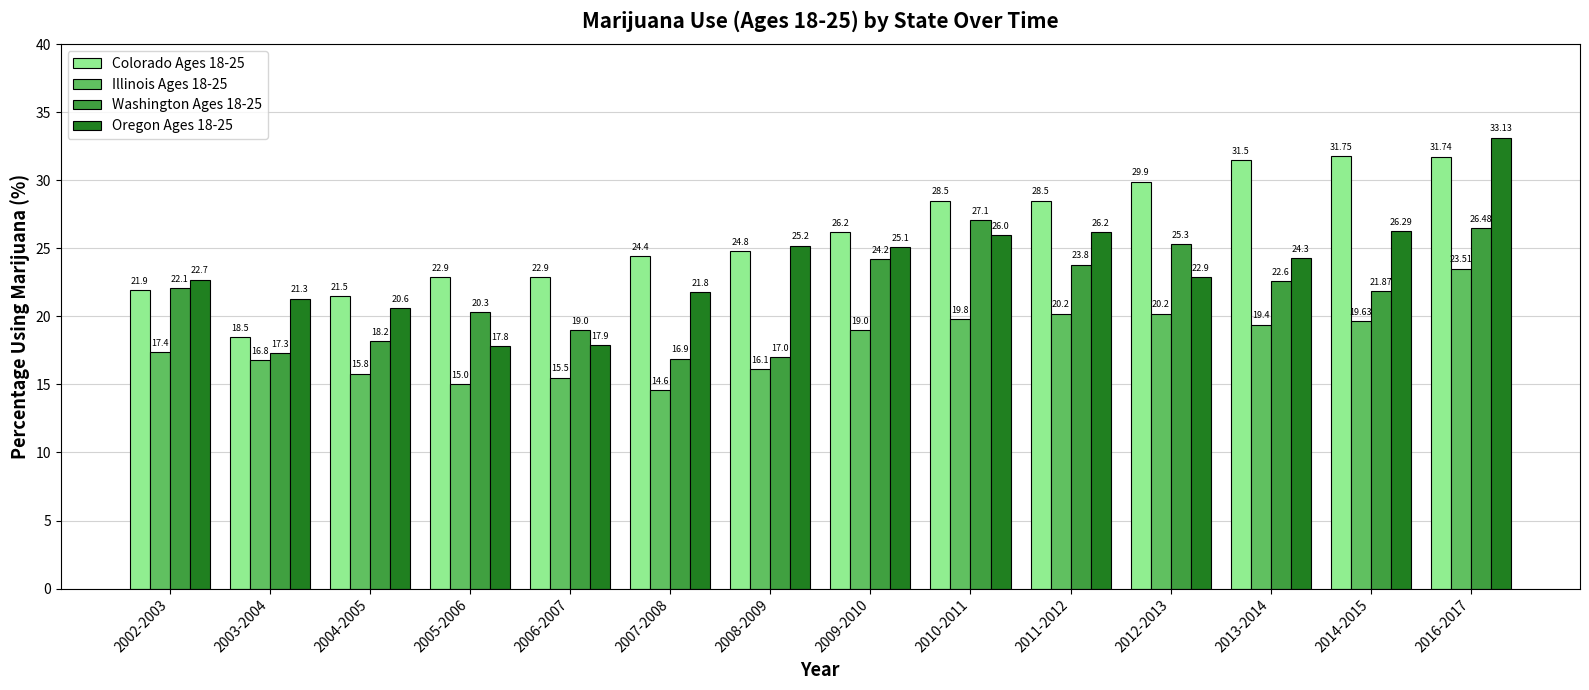

Reading left to right, extract all data points from this chart.

Colorado Ages 18-25: 2002-2003=21.9	2003-2004=18.5	2004-2005=21.5	2005-2006=22.9	2006-2007=22.9	2007-2008=24.4	2008-2009=24.8	2009-2010=26.2	2010-2011=28.5	2011-2012=28.5	2012-2013=29.9	2013-2014=31.5	2014-2015=31.8	2016-2017=31.7
Illinois Ages 18-25: 2002-2003=17.4	2003-2004=16.8	2004-2005=15.8	2005-2006=15.0	2006-2007=15.5	2007-2008=14.6	2008-2009=16.1	2009-2010=19.0	2010-2011=19.8	2011-2012=20.2	2012-2013=20.2	2013-2014=19.4	2014-2015=19.6	2016-2017=23.5
Washington Ages 18-25: 2002-2003=22.1	2003-2004=17.3	2004-2005=18.2	2005-2006=20.3	2006-2007=19.0	2007-2008=16.9	2008-2009=17.0	2009-2010=24.2	2010-2011=27.1	2011-2012=23.8	2012-2013=25.3	2013-2014=22.6	2014-2015=21.9	2016-2017=26.5
Oregon Ages 18-25: 2002-2003=22.7	2003-2004=21.3	2004-2005=20.6	2005-2006=17.8	2006-2007=17.9	2007-2008=21.8	2008-2009=25.2	2009-2010=25.1	2010-2011=26.0	2011-2012=26.2	2012-2013=22.9	2013-2014=24.3	2014-2015=26.3	2016-2017=33.1